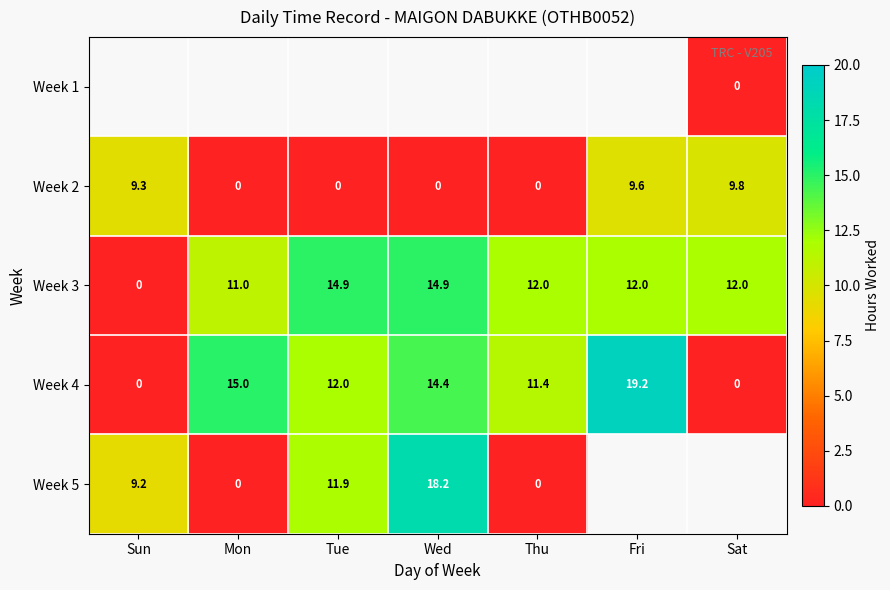

The Week 2 series shows 5.4 at Tue. True or false?

False